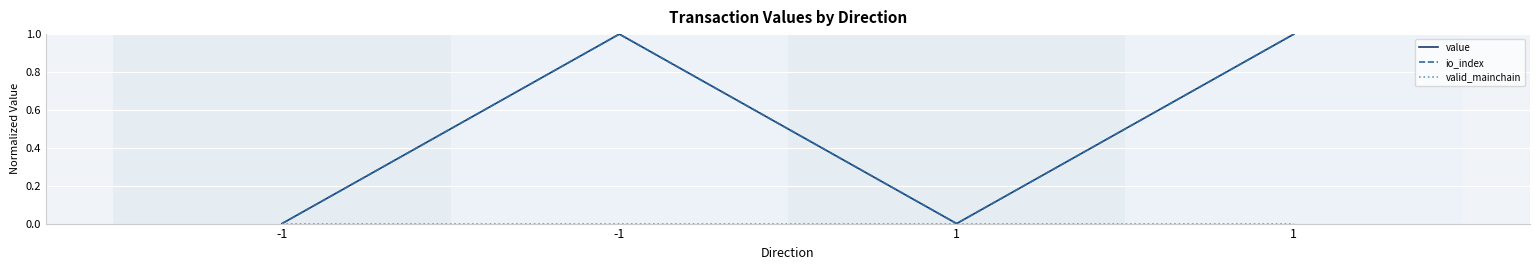

Does the chart have visible grid lines?

Yes